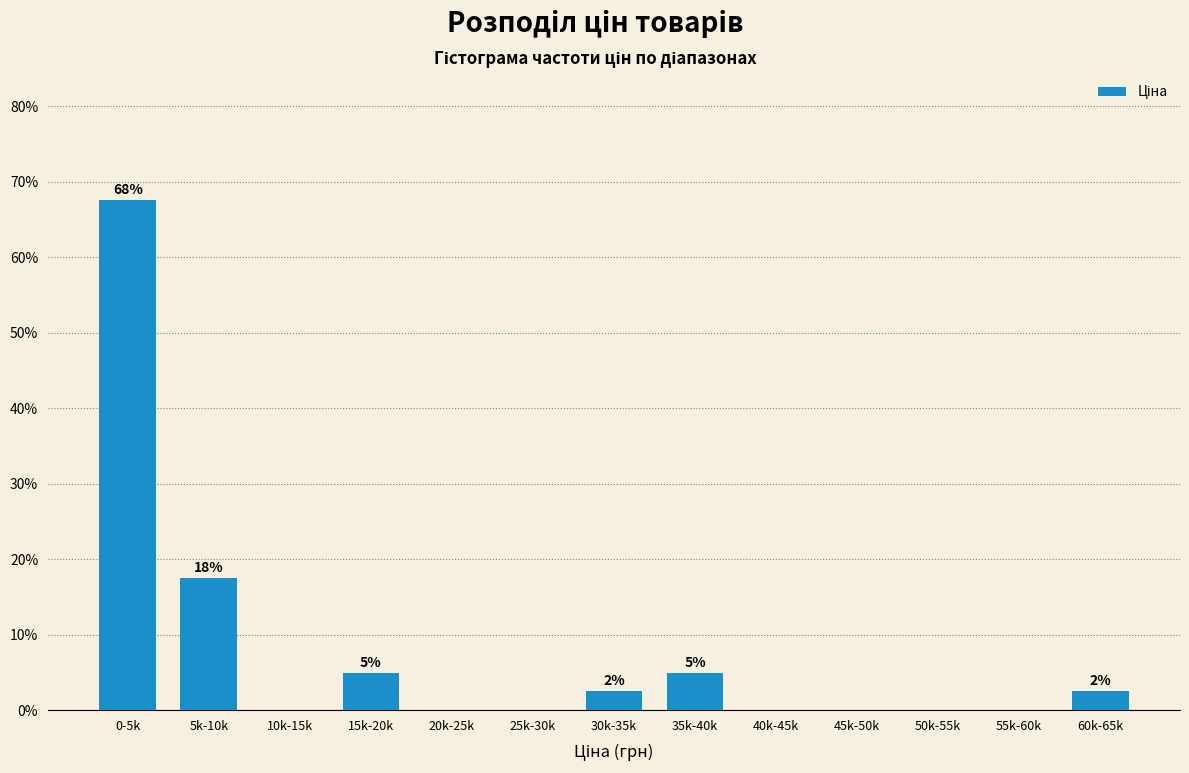

Reading left to right, extract all data points from this chart.

0-5k=67.5	5k-10k=17.5	10k-15k=0.0	15k-20k=5.0	20k-25k=0.0	25k-30k=0.0	30k-35k=2.5	35k-40k=5.0	40k-45k=0.0	45k-50k=0.0	50k-55k=0.0	55k-60k=0.0	60k-65k=2.5